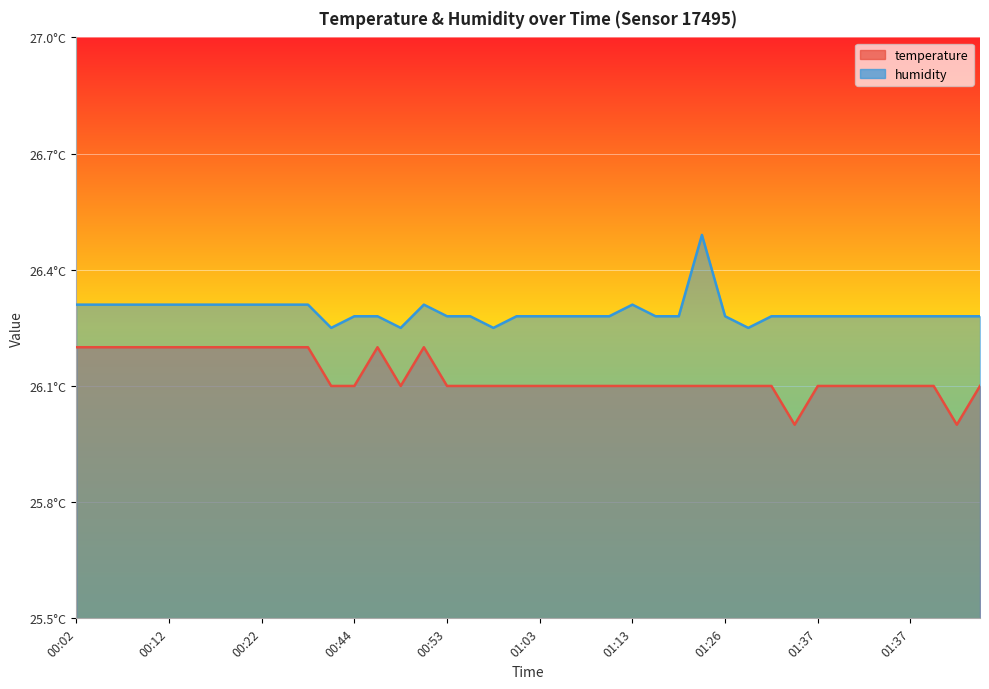

True or false: temperature and humidity intersect in this chart.

False